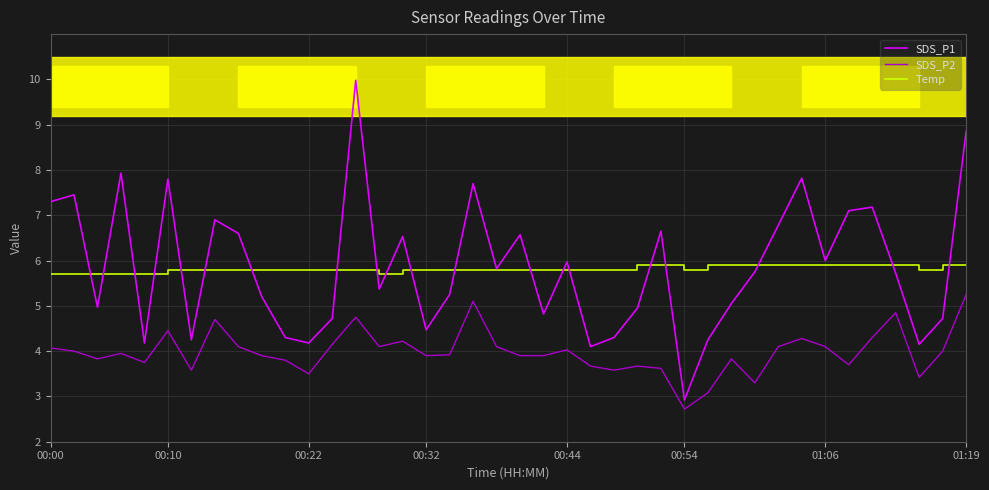

What is the lowest value of the Temp series?

5.7